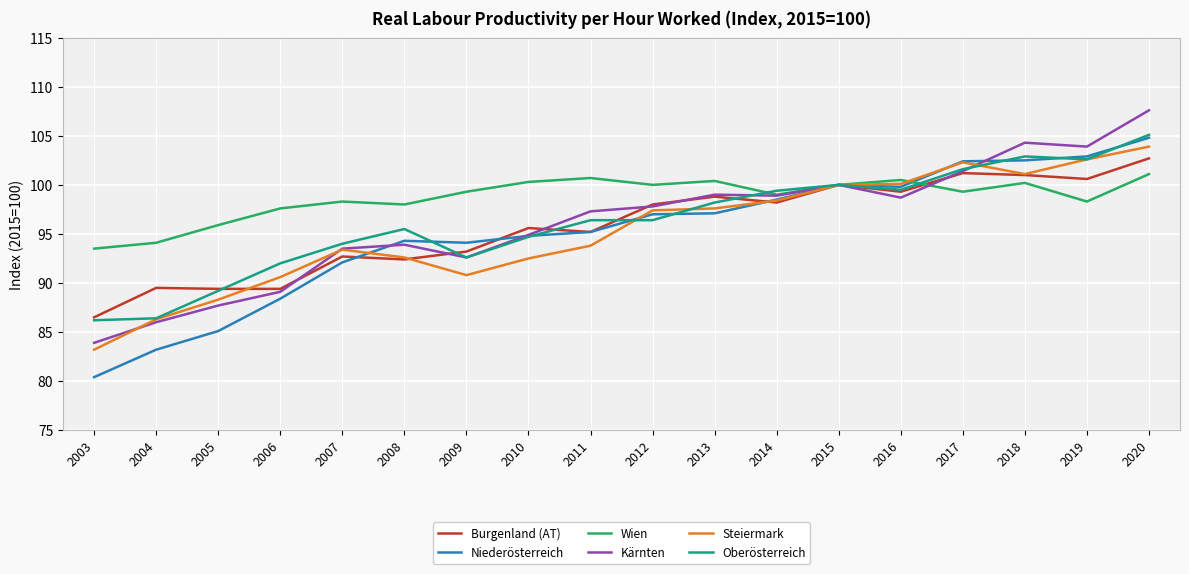

Where is the first local minimum for Kärnten?

2009